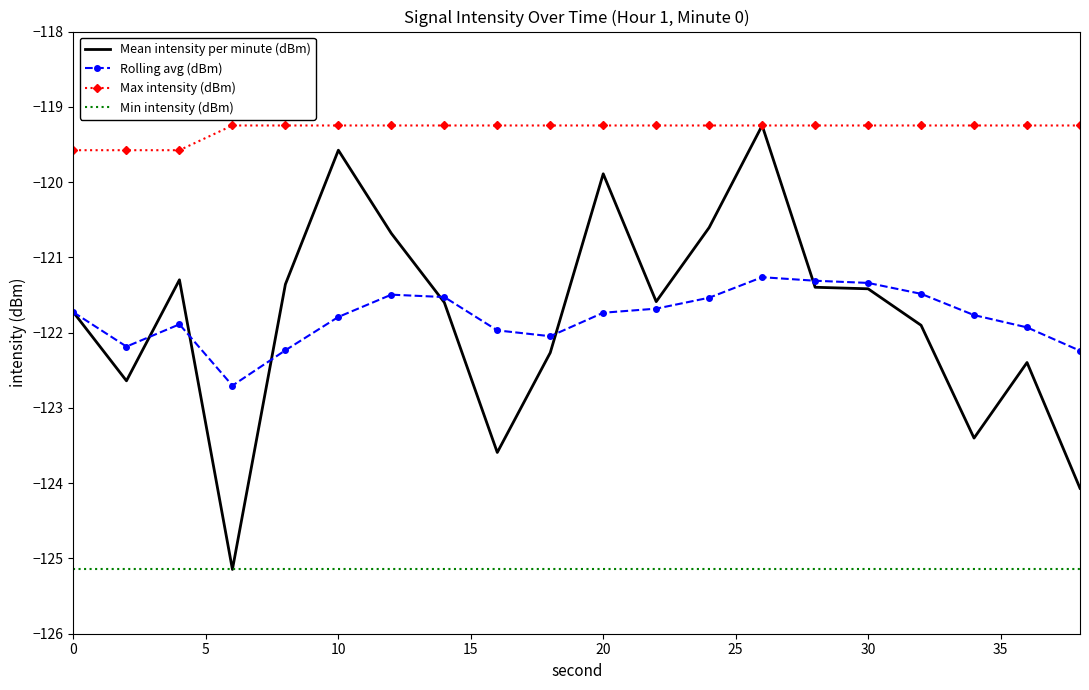

True or false: Max intensity (dBm) and Rolling avg (dBm) cross at least once.

False